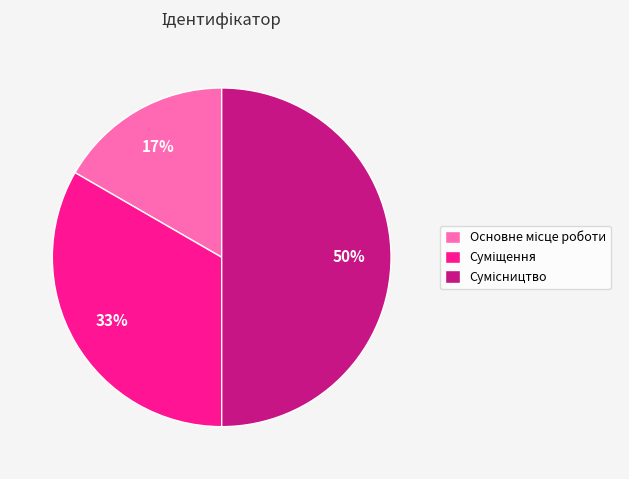

To the nearest percent, what is the difference between the largest and smallest slice percentages?

33%